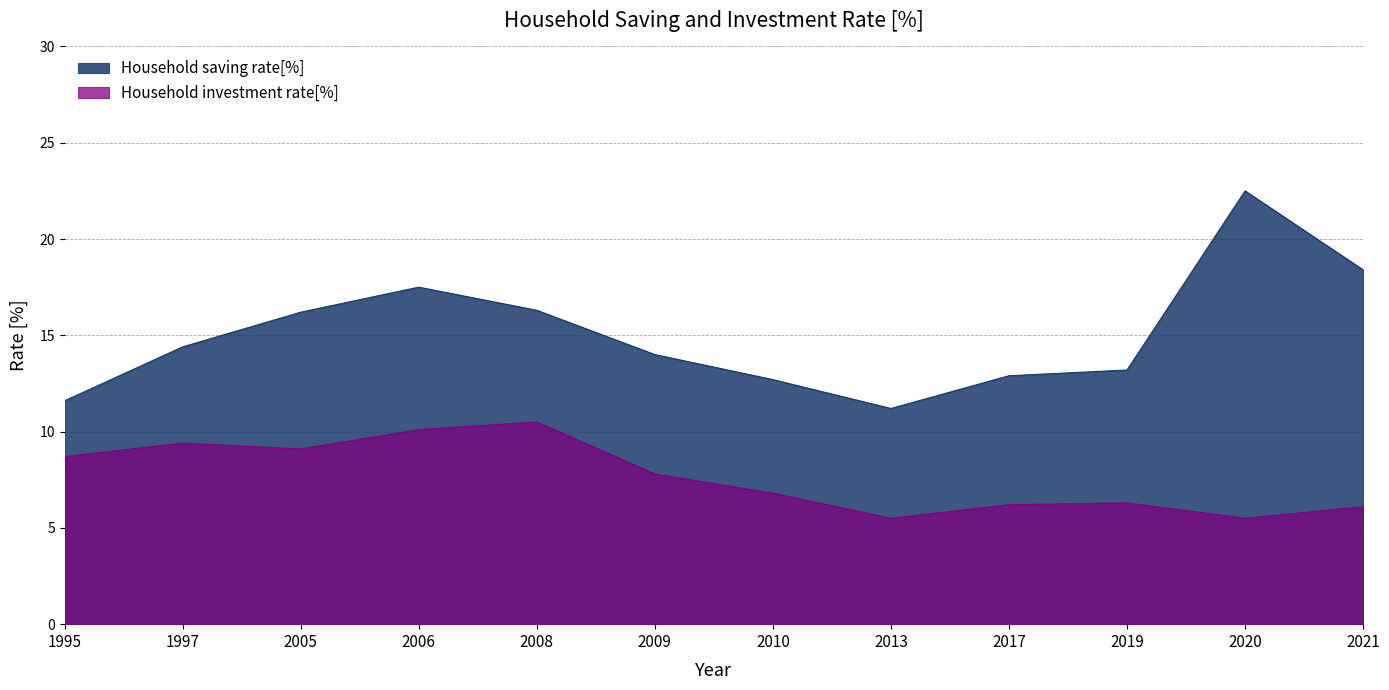

True or false: Household investment rate[%] and Household saving rate[%] cross at least once.

False